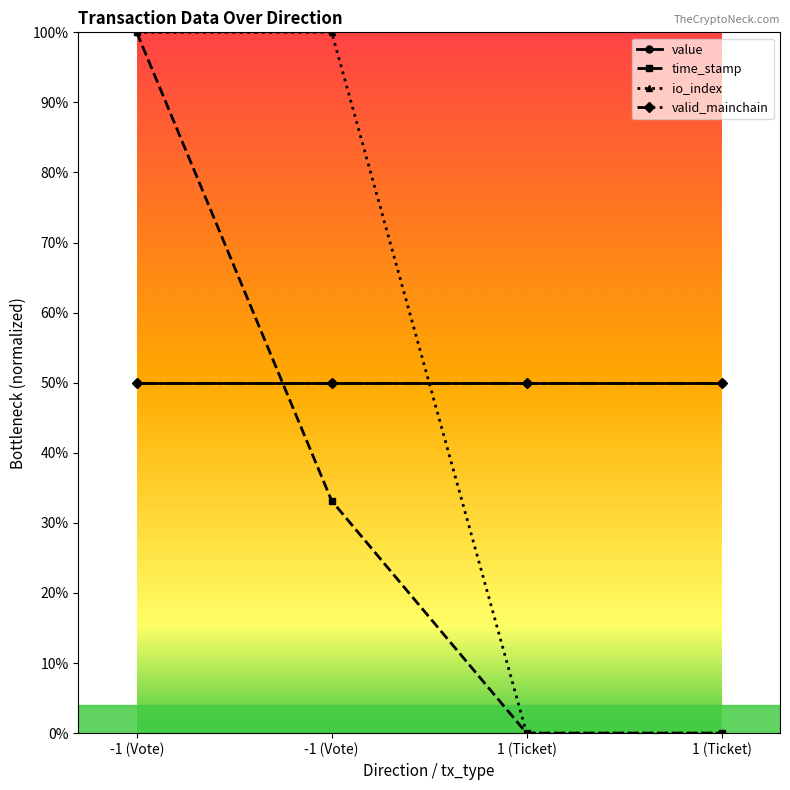

Does the chart have visible grid lines?

No